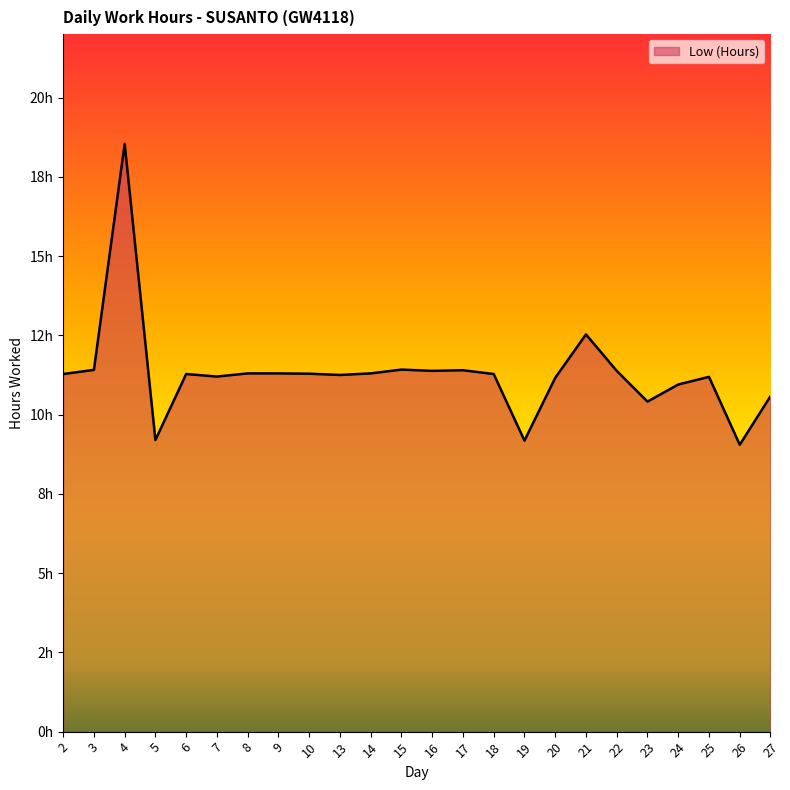

List the labels in order of value, smallest first.

26, 19, 5, 23, 27, 24, 20, 25, 7, 13, 2, 6, 18, 10, 8, 9, 14, 16, 22, 17, 3, 15, 21, 4